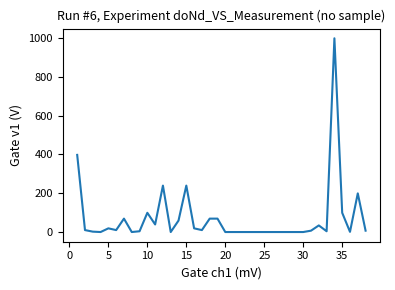

What is the greatest value displayed?

998